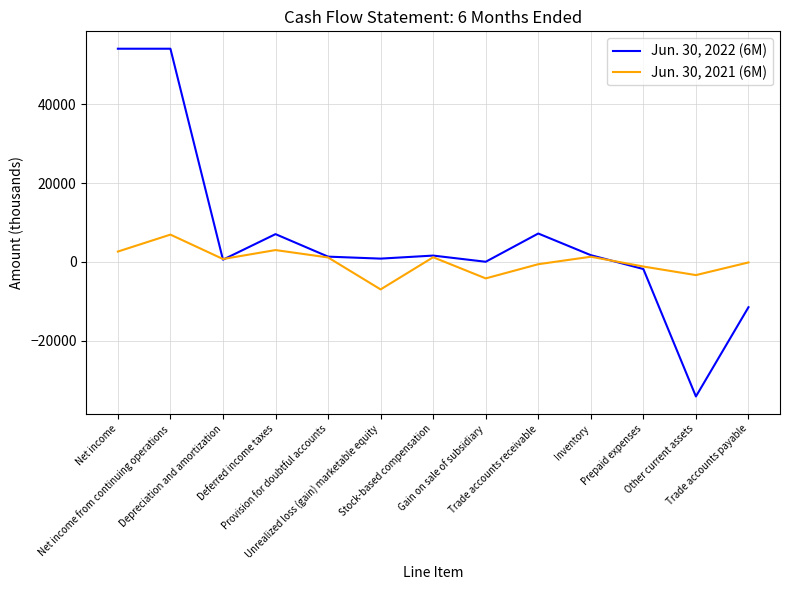

Which series changed the most between Net income from continuing operations and Trade accounts receivable?

Jun. 30, 2022 (6M)